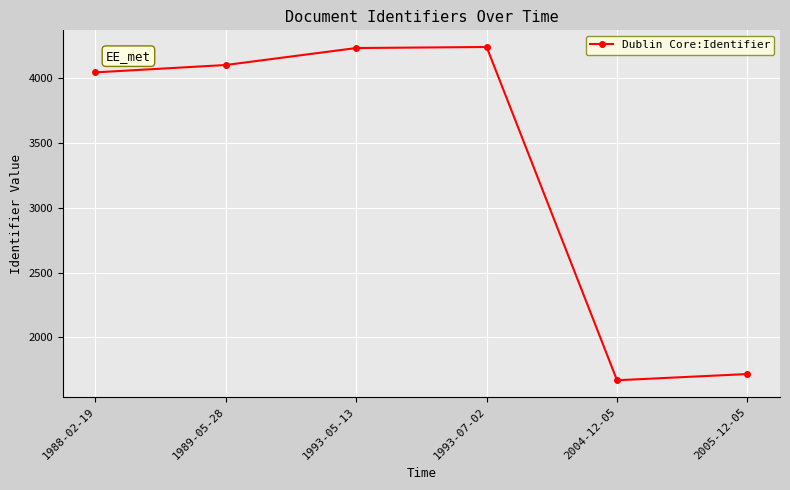

Count the number of data series in this chart.

1